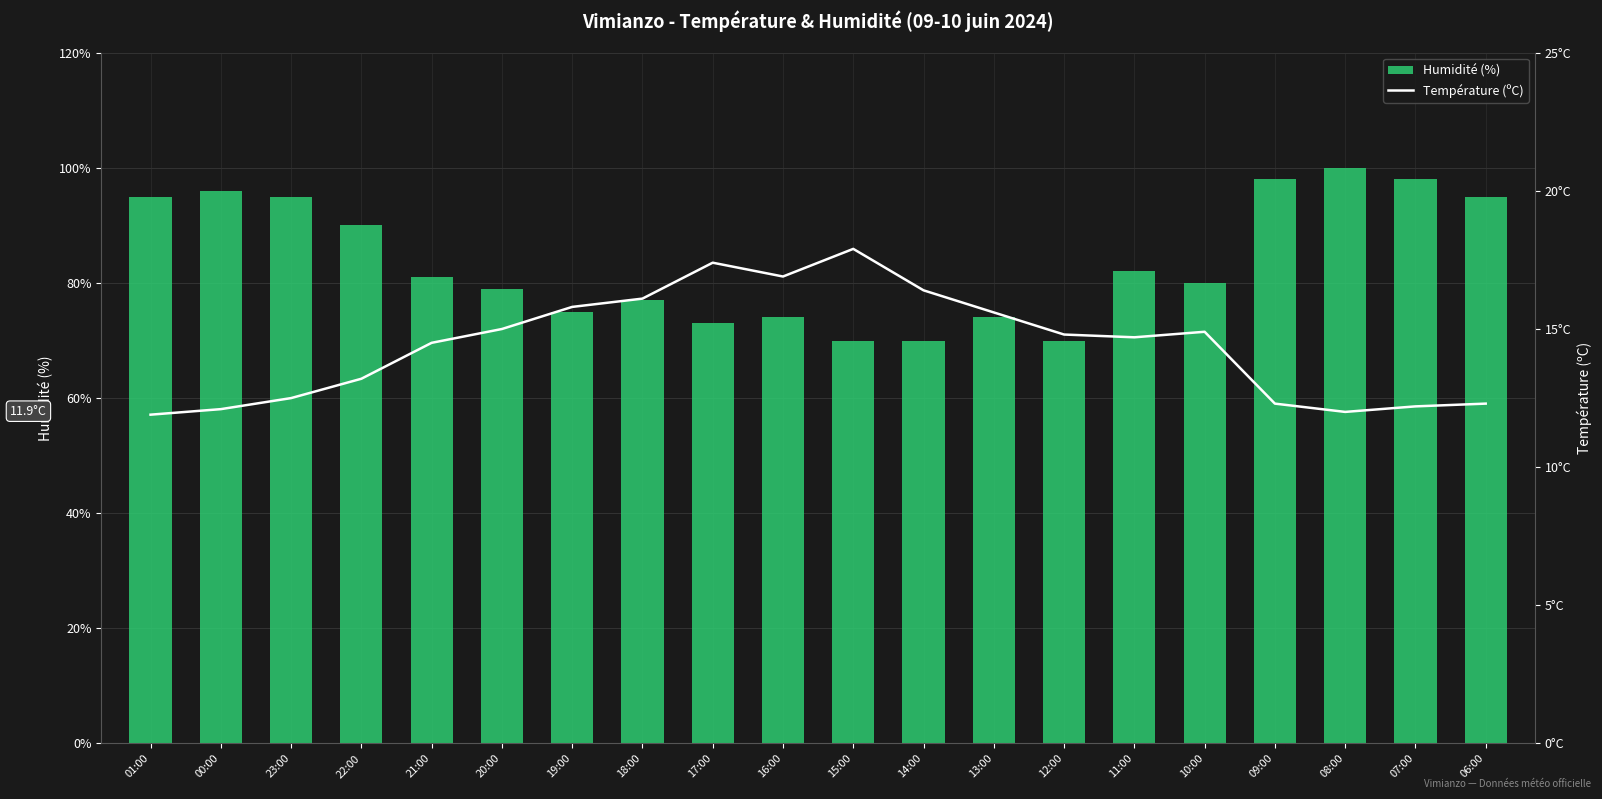

Between 21:00 and 07:00, which series saw the biggest shift?

Humidité (%)